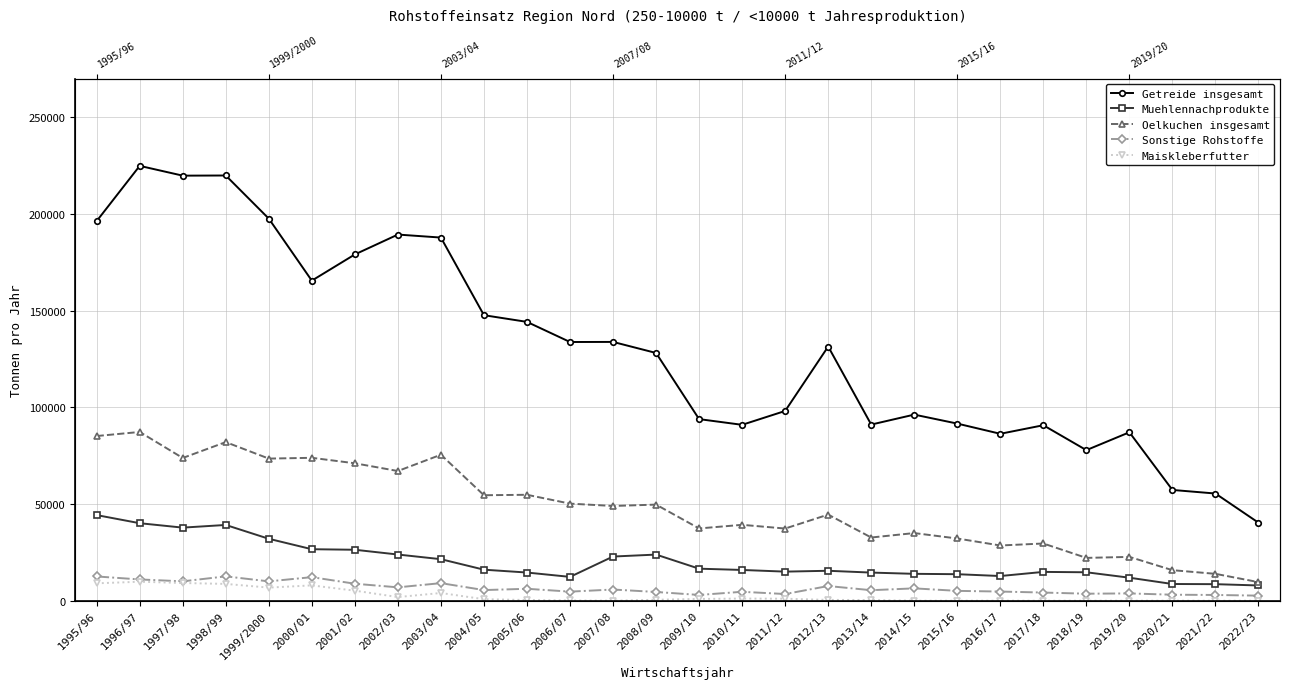

At which label does Muehlennachprodukte reach its minimum?

2022/23